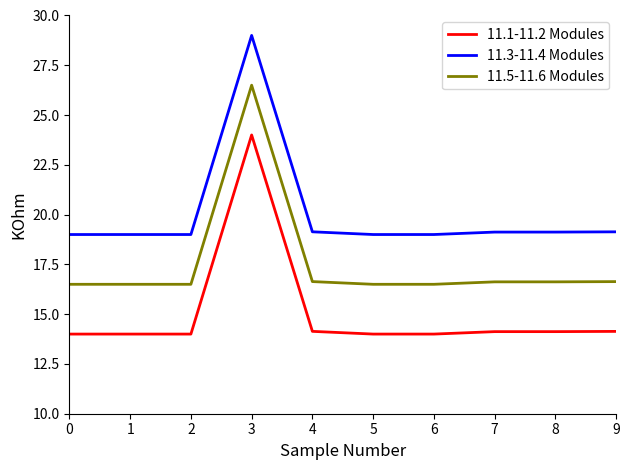

True or false: 11.1-11.2 Modules and 11.3-11.4 Modules cross at least once.

False